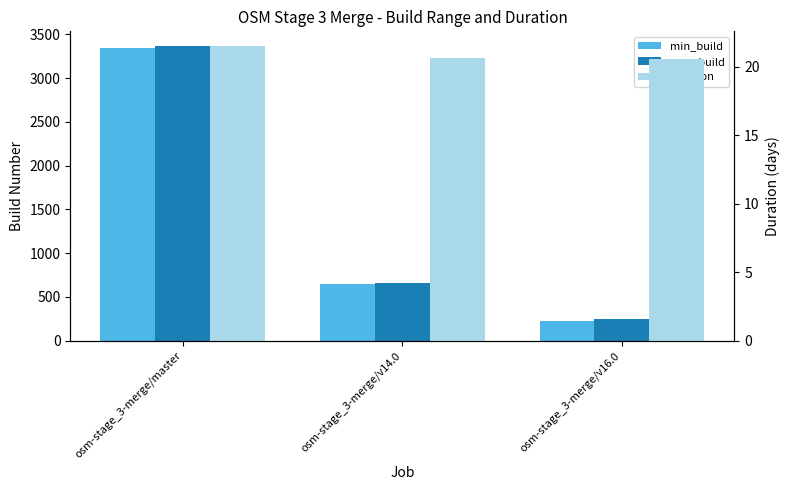

Which series has the largest total across all categories?

max_build